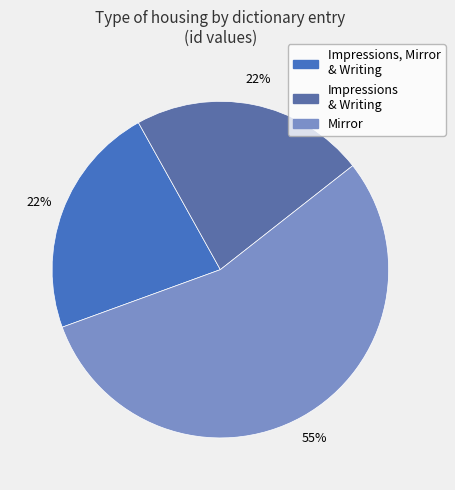

How many slices are in this pie chart?

3